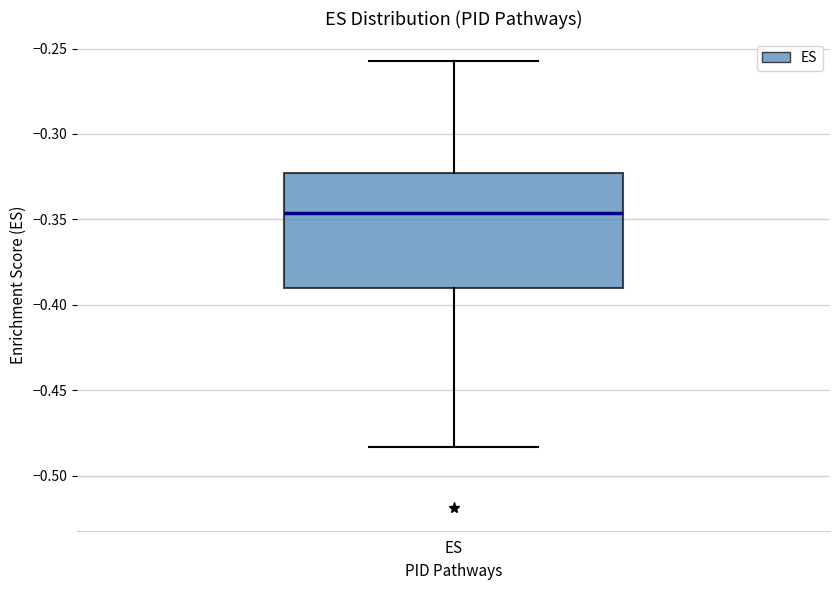

Read this box plot against the y-axis: the position of the median line, the range covered by the box, and the ends of both whiskers. The values are not printed on the chart, so give them approximately, as read against the axis.

median -0.345, box -0.390 to -0.325, whiskers -0.485 to -0.255